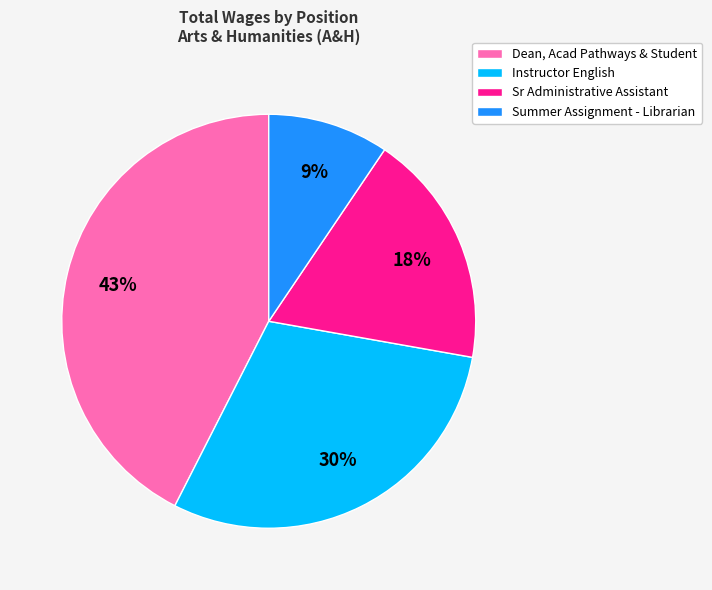

The Instructor English slice represents 30% of the pie. True or false?

True